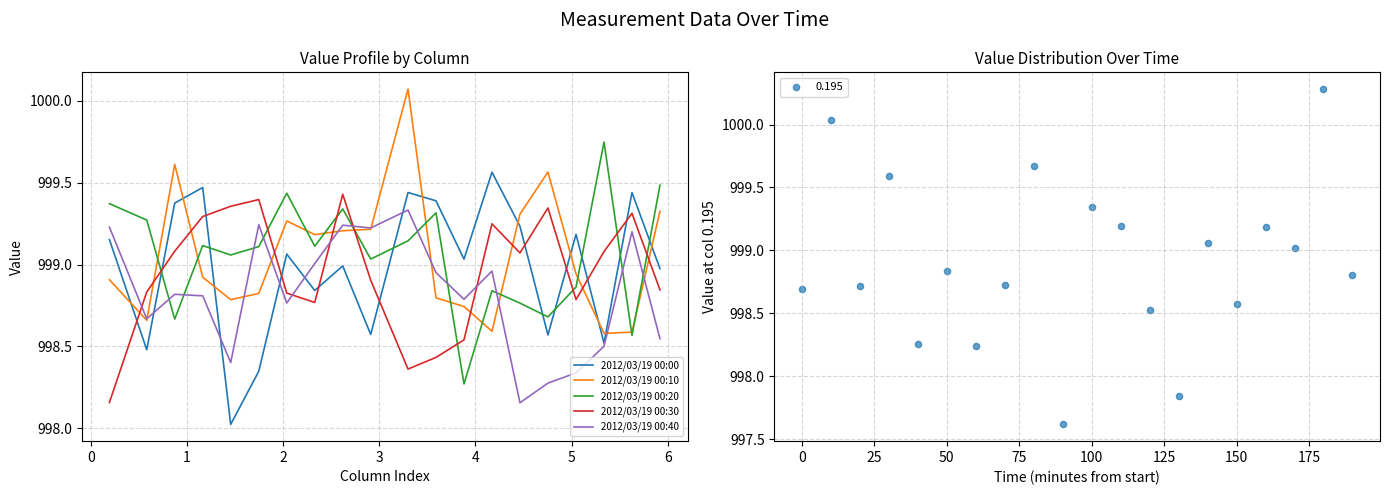

At how many categories does at least one series exceed 999?

20